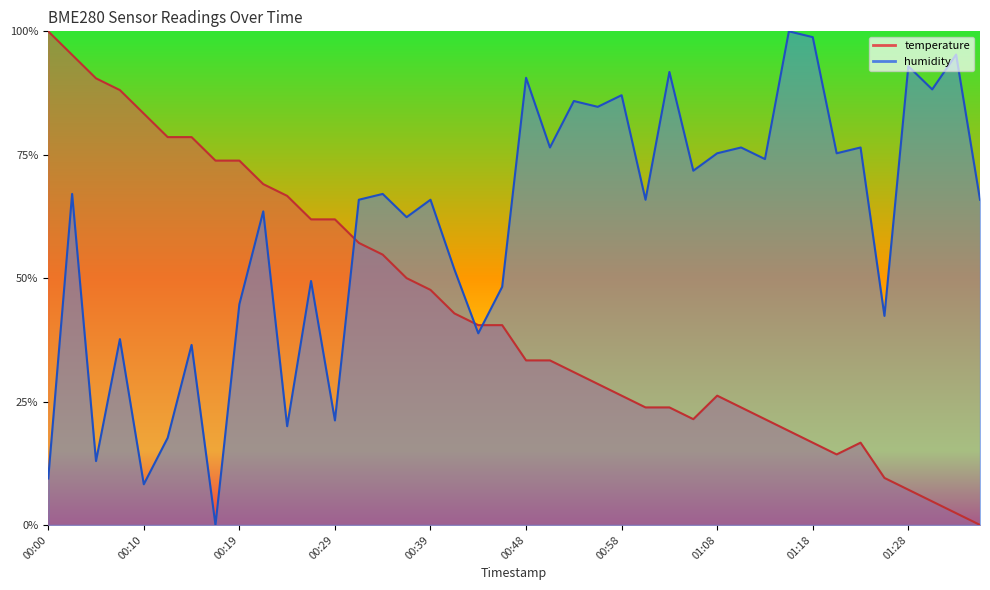

Count the number of categories in the chart.

40